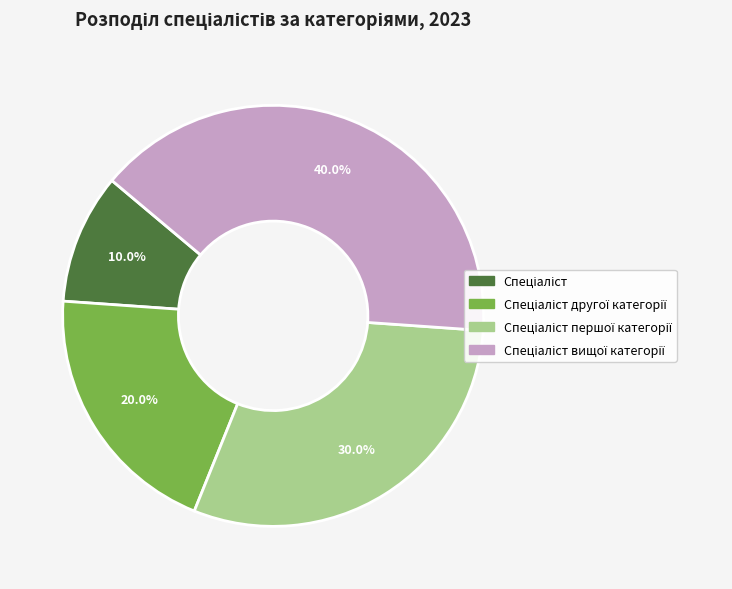

How many slices are in this pie chart?

4